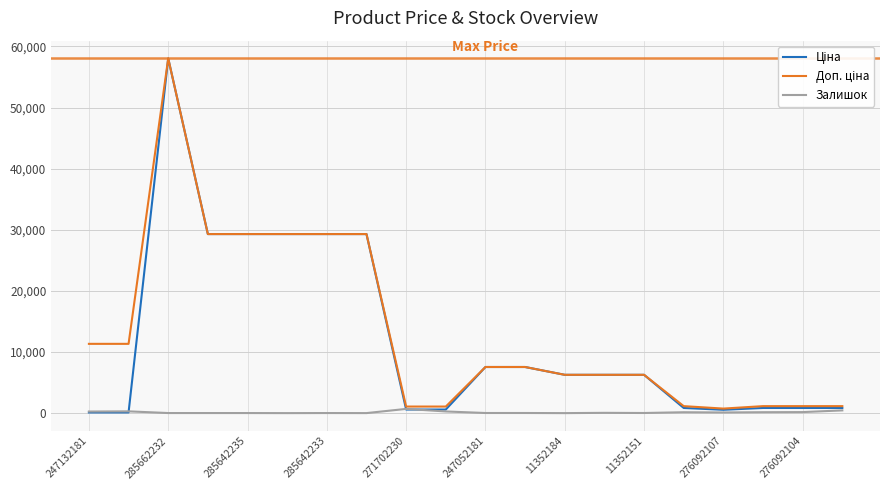

At which label does Доп. ціна first exceed 7545?

247132181